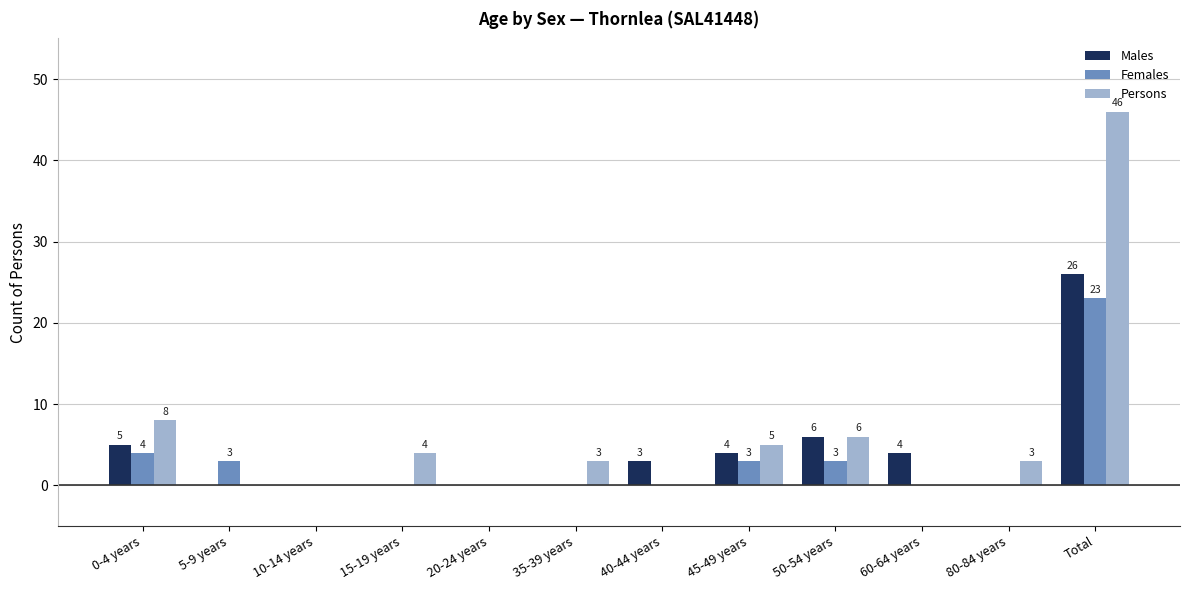

How many distinct data groups are displayed?

3